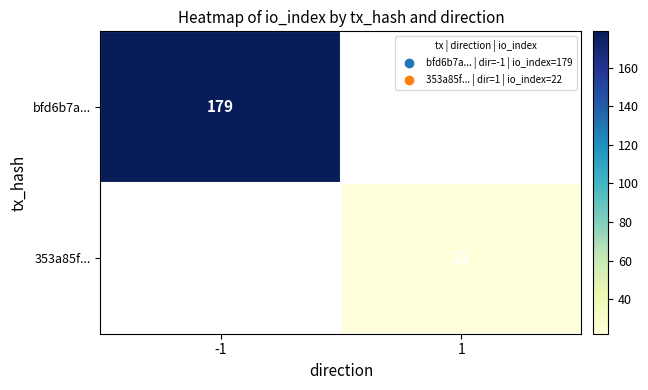

Which label corresponds to the smallest value in the chart?

1